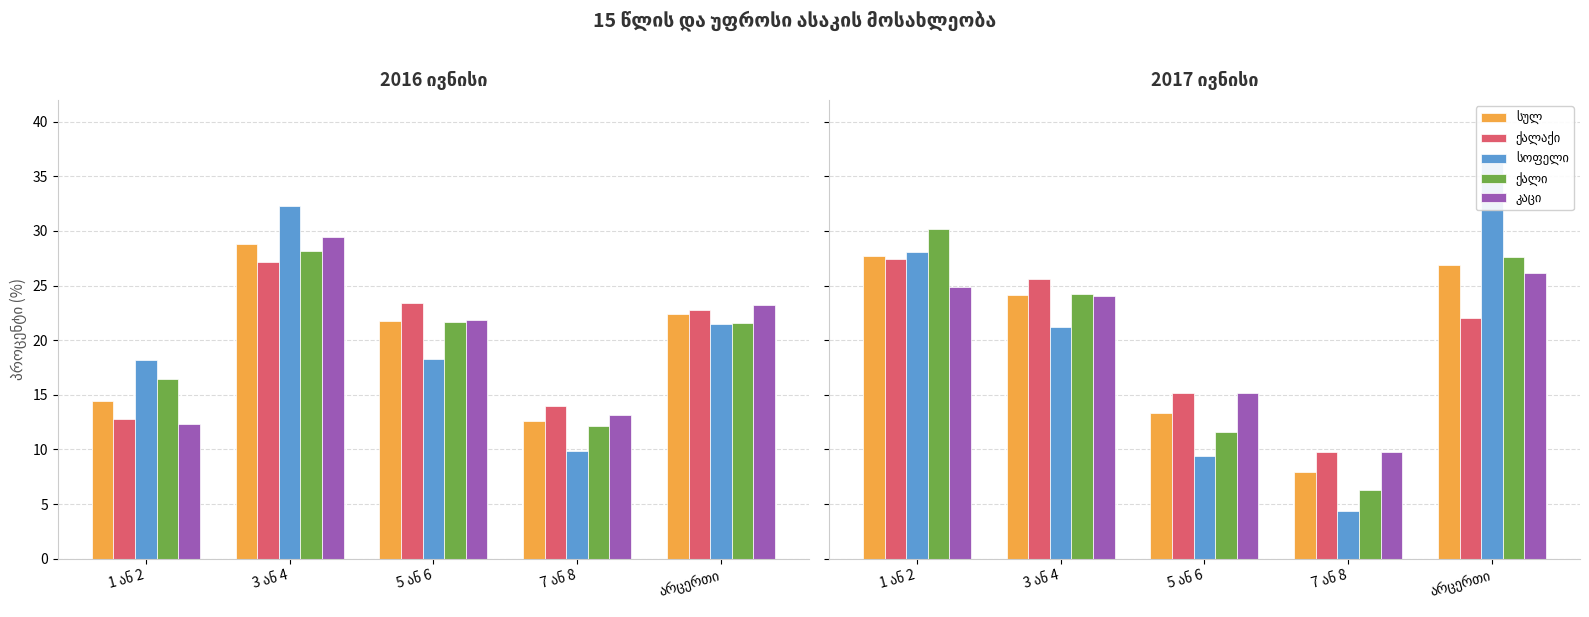

How many categories are shown in the chart?

5